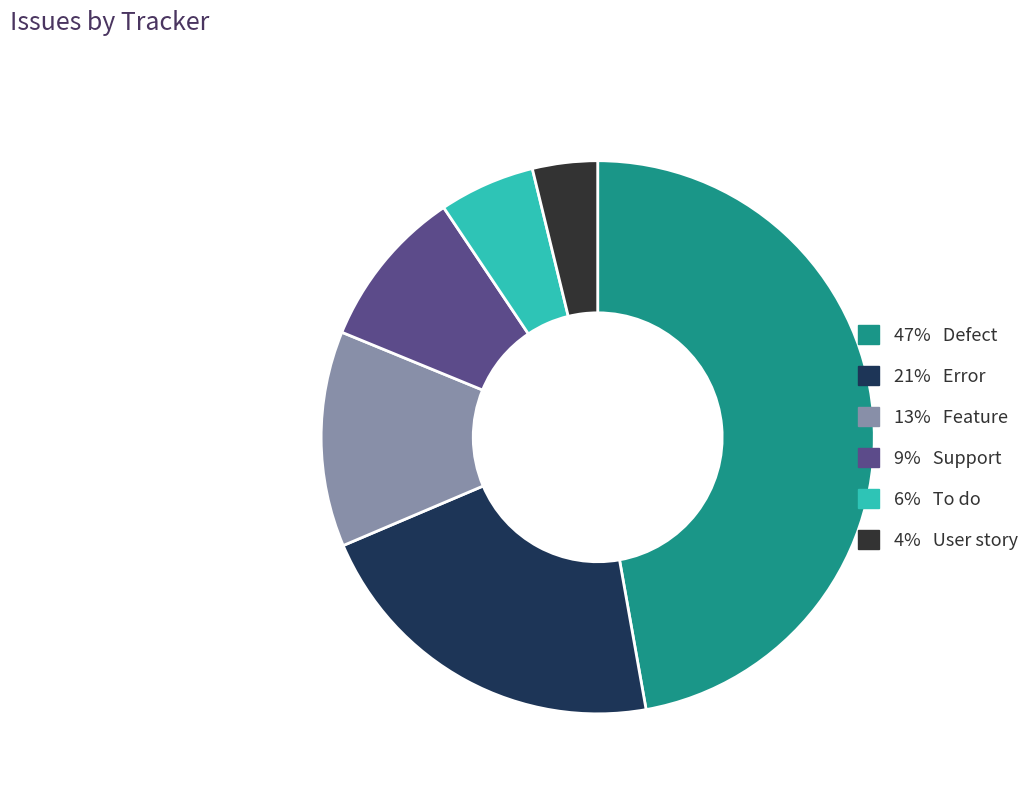

How many segments does this pie chart have?

6